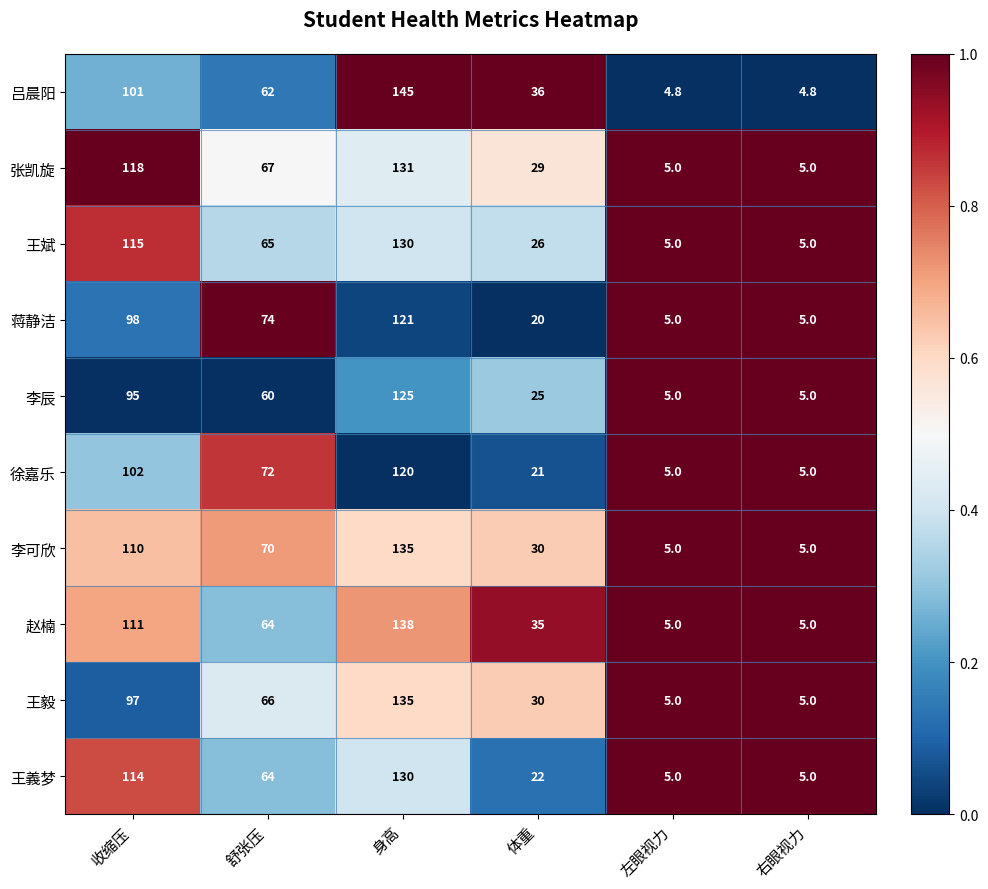

The value of 吕晨阳 at 舒张压 is 100.6. True or false?

False